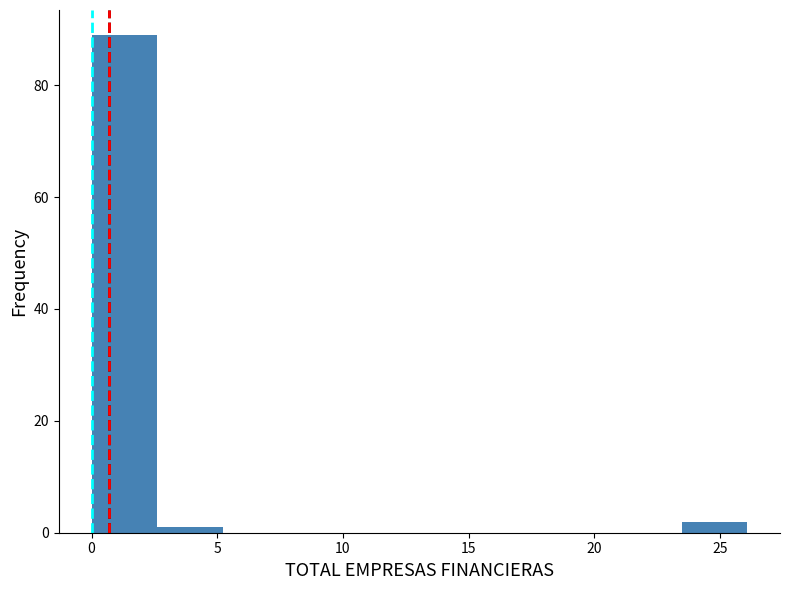

Reading left to right, transcribe this chart: for each bar, give the range it covers on the x-axis and its height. Neither the bar edges nor the heights are printed on the chart, so give them approximately, as read against the axes.

0.0 to 2.5: 90
2.5 to 5.0: under 2
5.0 to 8.0: 0
8.0 to 10.5: 0
10.5 to 13.0: 0
13.0 to 15.5: 0
15.5 to 18.5: 0
18.5 to 21.0: 0
21.0 to 23.5: 0
23.5 to 26.0: 2